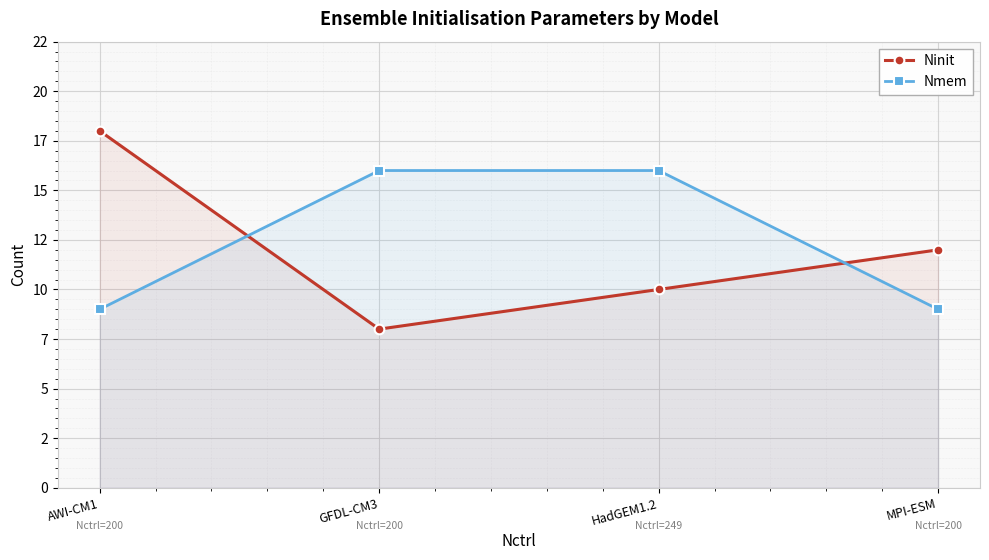

What is the difference between the maximum and minimum values in the Nmem series?

7